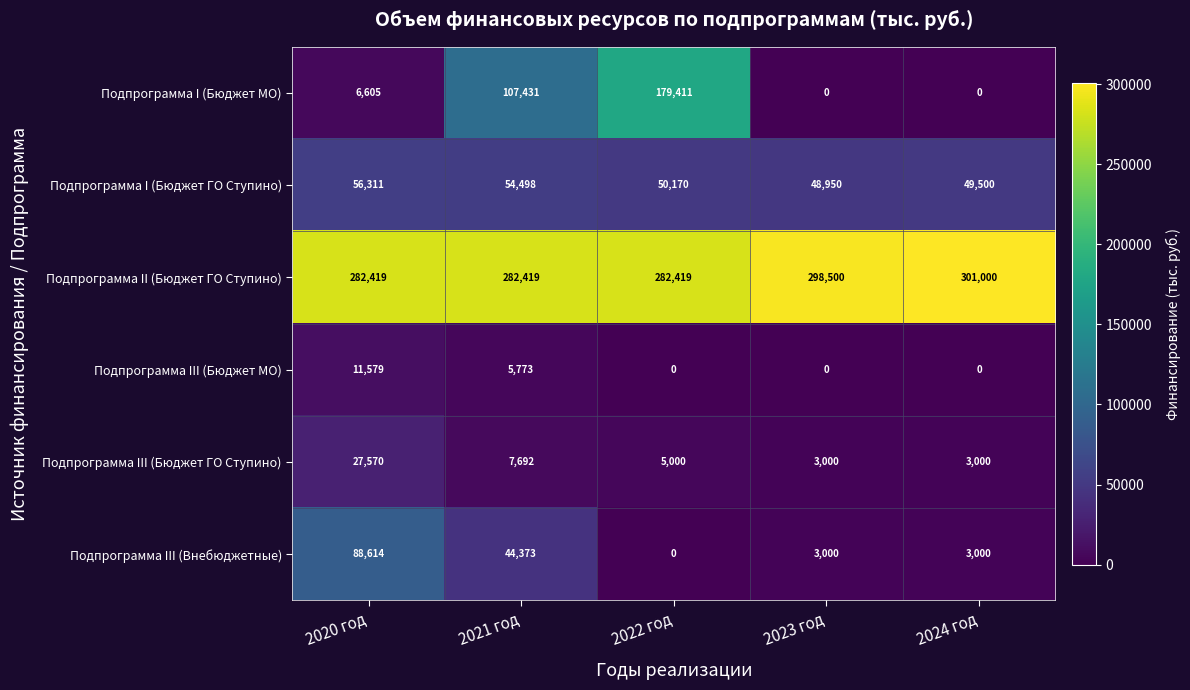

Rank the series at 2021 год from lowest to highest value.

Подпрограмма III (Бюджет МО), Подпрограмма III (Бюджет ГО Ступино), Подпрограмма III (Внебюджетные), Подпрограмма I (Бюджет ГО Ступино), Подпрограмма I (Бюджет МО), Подпрограмма II (Бюджет ГО Ступино)